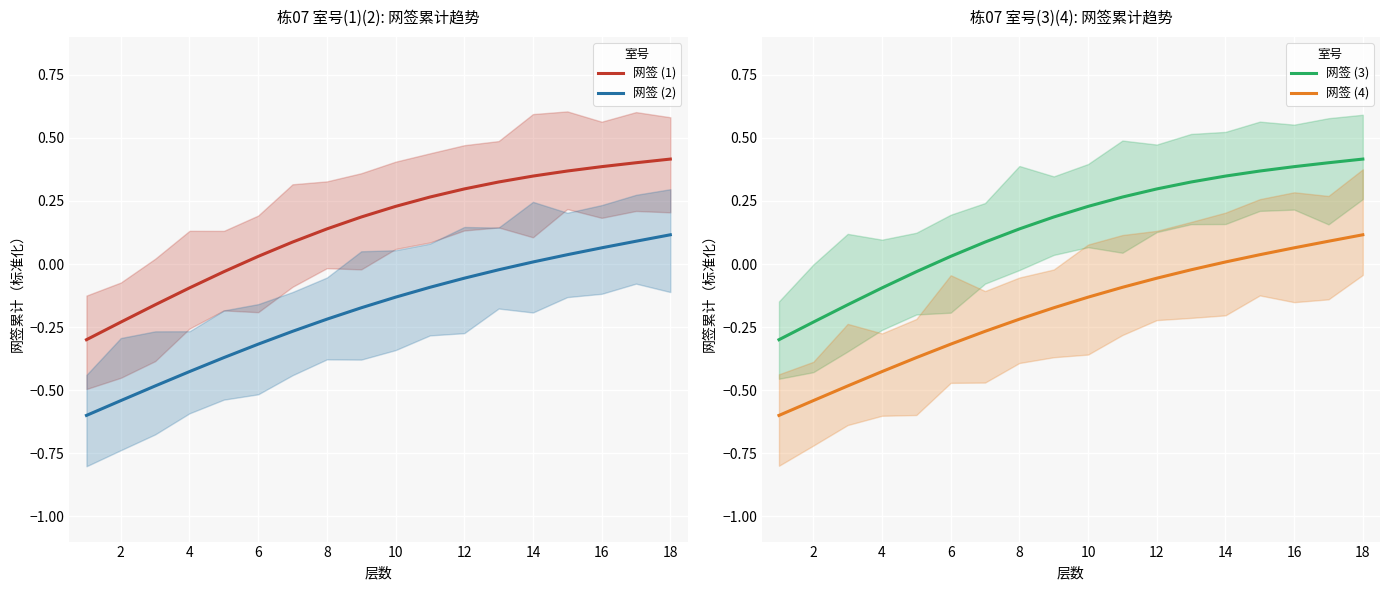

Is it true that 网签 (3) equals -0.0 at 4?

False